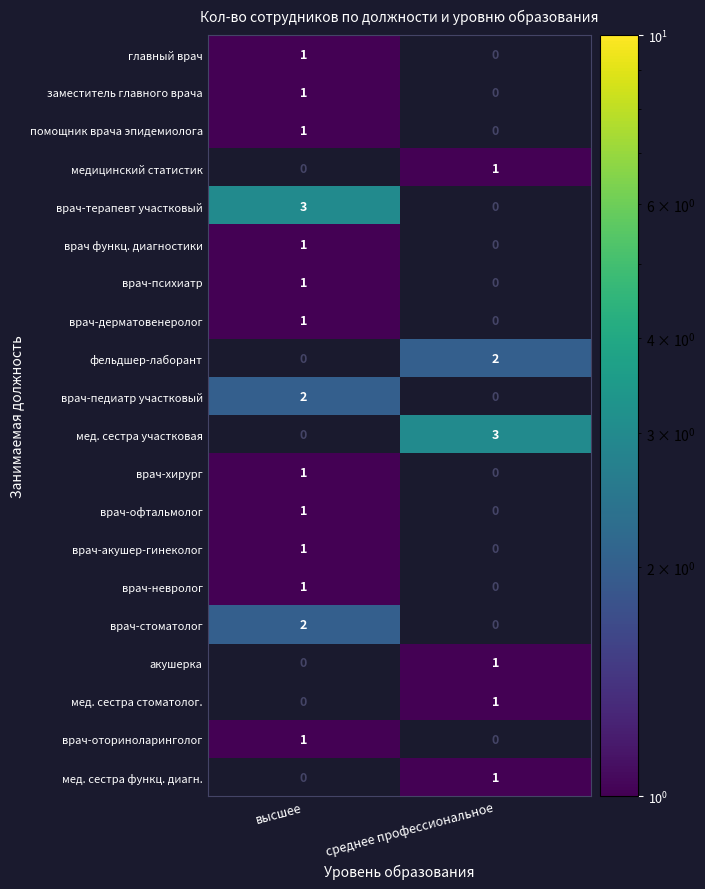

Is it true that мед. сестра стоматолог. equals 2 at среднее профессиональное?

False